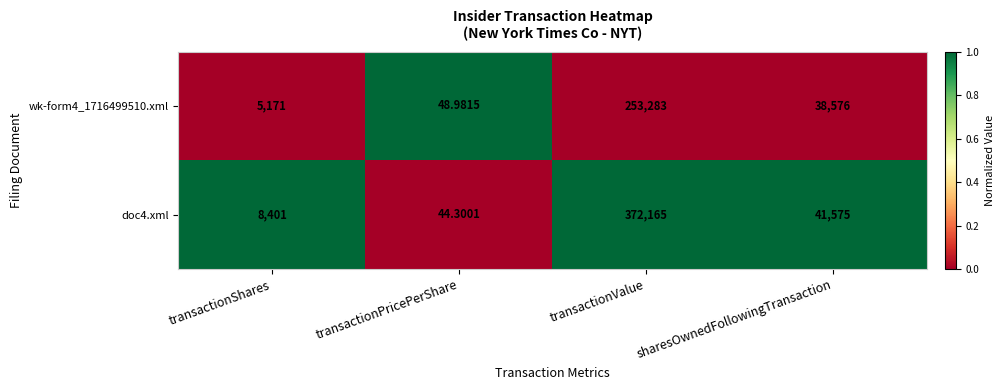

How many series are shown in this chart?

2